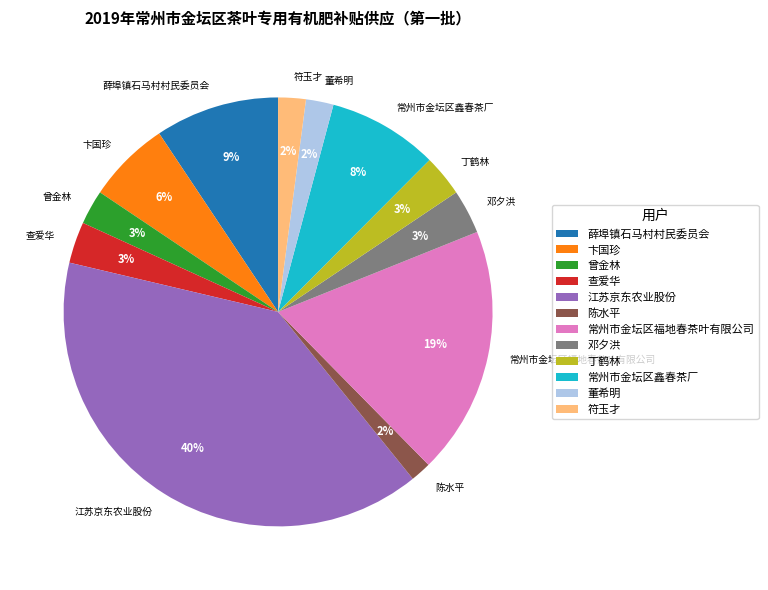

Is there a majority slice in this chart?

No